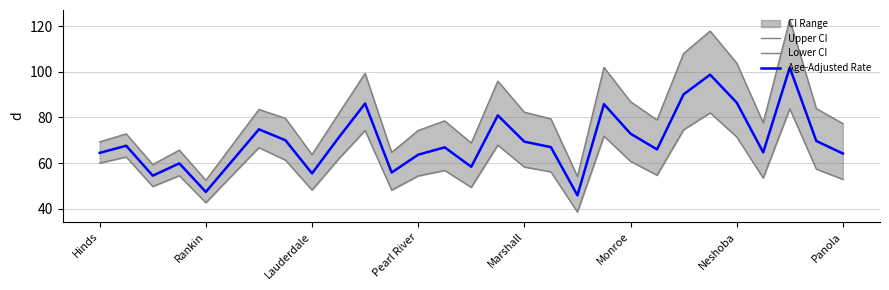

What is the difference between the maximum and second lowest values in the Upper CI series?

68.6